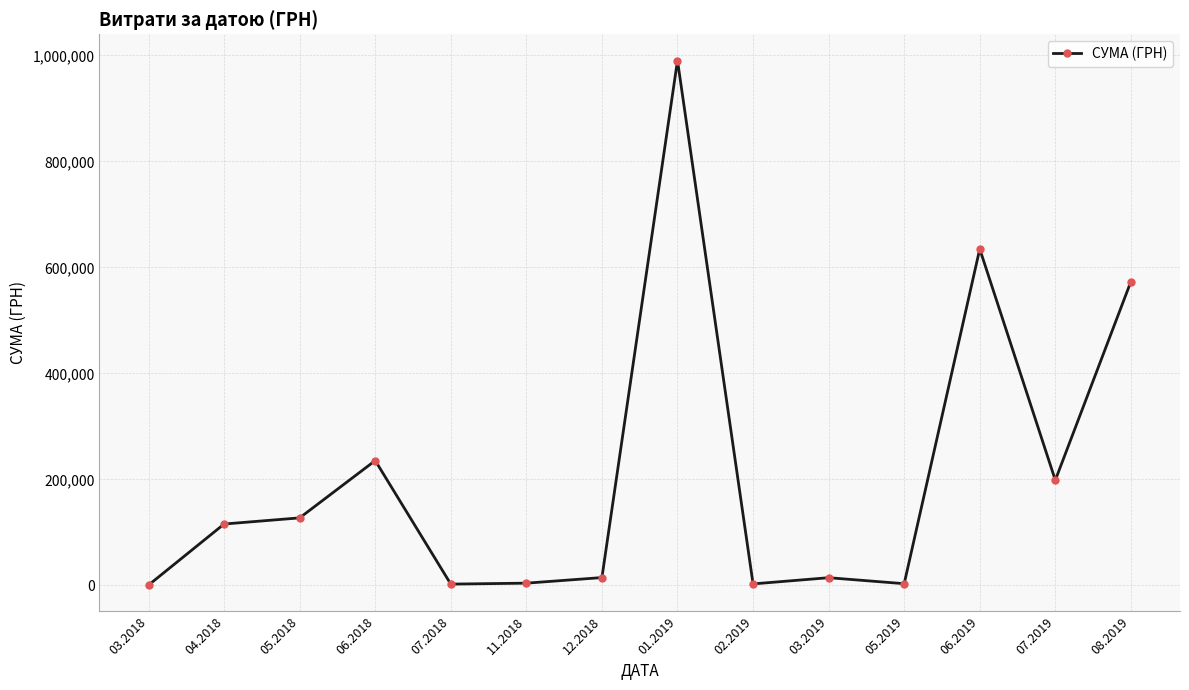

Where is the first local maximum?

06.2018